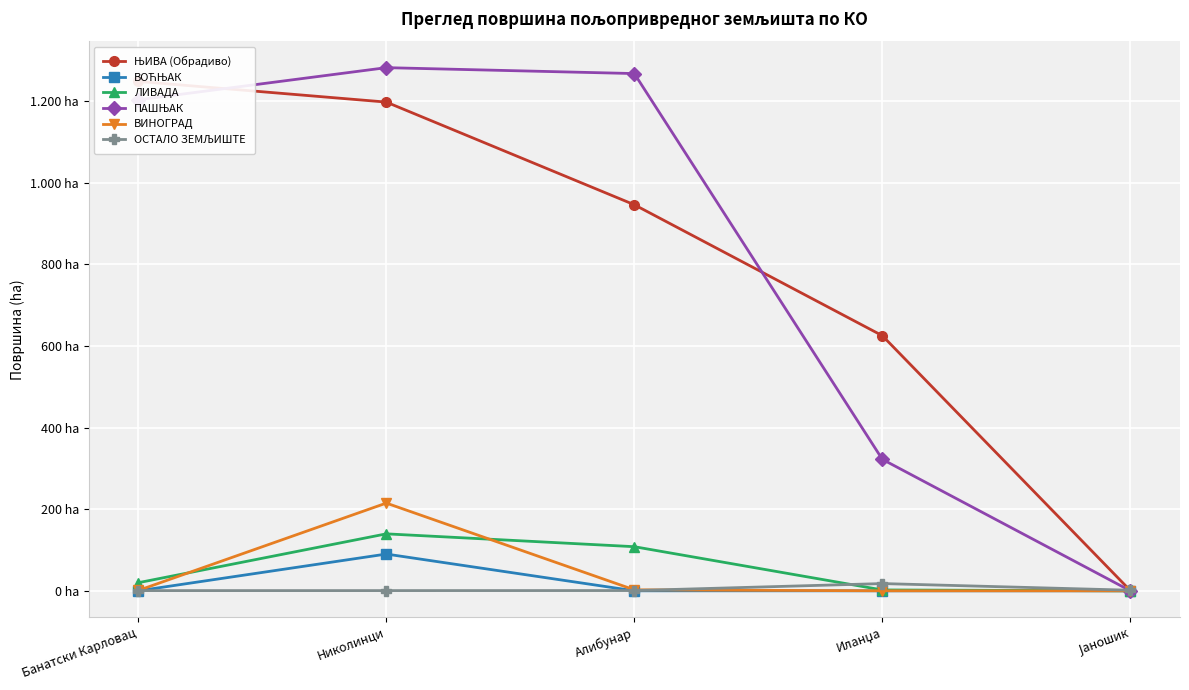

After their last crossing, which series has the higher values: ОСТАЛО ЗЕМЉИШТЕ or ПАШЊАК?

ОСТАЛО ЗЕМЉИШТЕ